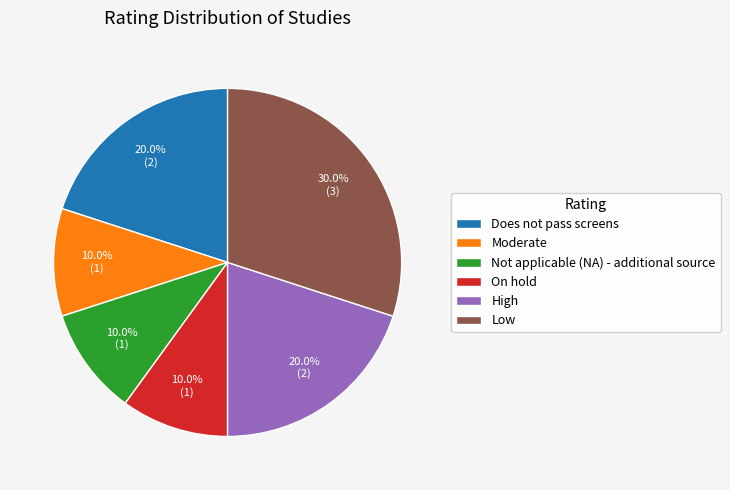

To the nearest percent, what is the difference between the largest and smallest slice percentages?

20%